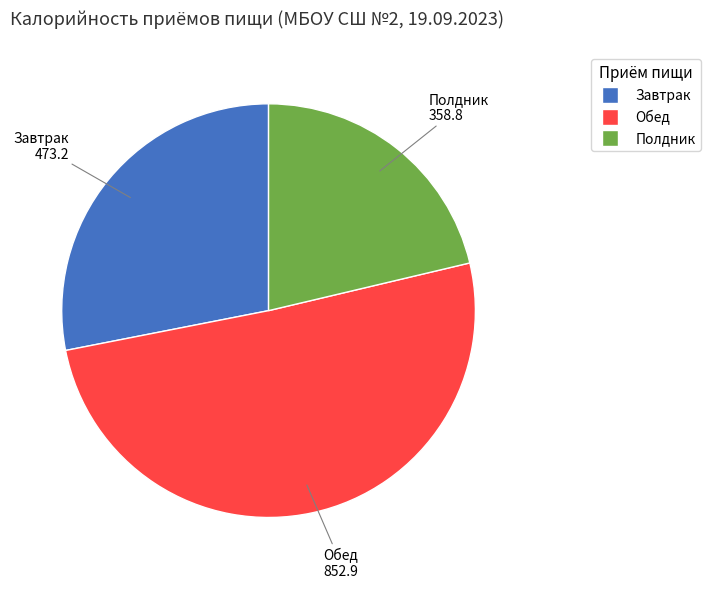

How many slices are in this pie chart?

3